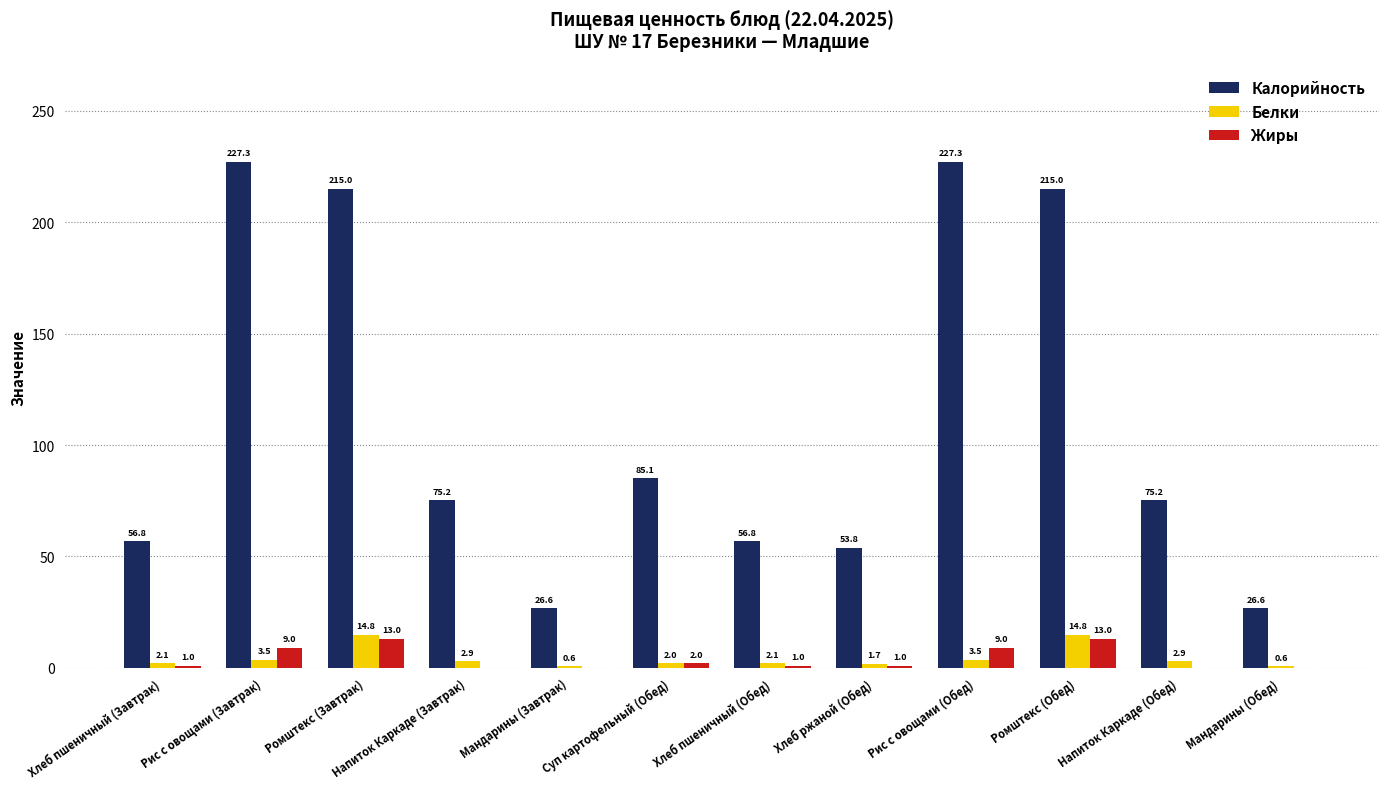

Count the number of data series in this chart.

3